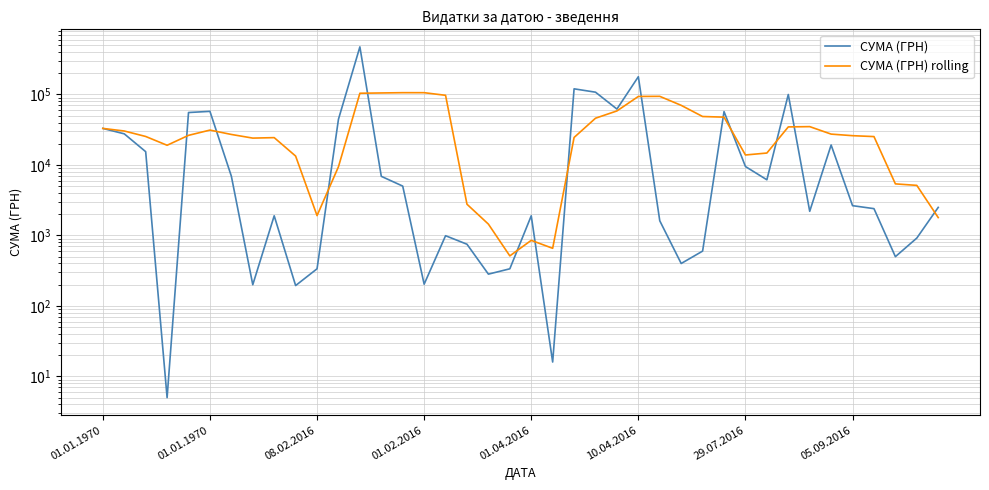

Reading right to left, what are all the values shown in this chart?

СУМА (ГРН): 2500.0	918.0	500.0	2400.0	2645.0	19200.0	2200.0	99890.0	6160.0	9504.0	57136.4	600.0	400.0	1615.2	178609.4	62098.3	107731.0	120228.0	16.0	1900.0	336.4	282.5	750.4	991.4	203.4	5012.3	6896.0	473349.0	44520.3	336.4	194.6	1900.0	200.0	6925.5	57611.7	55440.7	5.0	15435.3	27636.6	33000.0
СУМА (ГРН) rolling: 1792.6	5132.6	5389.0	25267.0	26019.0	27390.8	34978.1	34658.1	14760.1	13851.1	47672.2	48664.6	70090.8	94056.4	93736.5	58394.7	46042.3	24552.6	657.0	852.1	512.8	1448.0	2770.7	97290.4	105996.2	106022.8	105059.2	104060.0	9430.2	1911.3	13366.4	24415.6	24036.6	27083.6	31225.9	26303.5	19019.2	25357.3	30318.3	33000.0